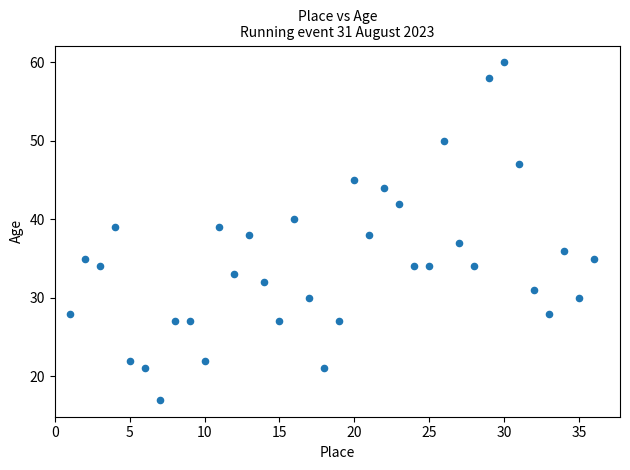

What is the range of Y values (max minus min)?

43